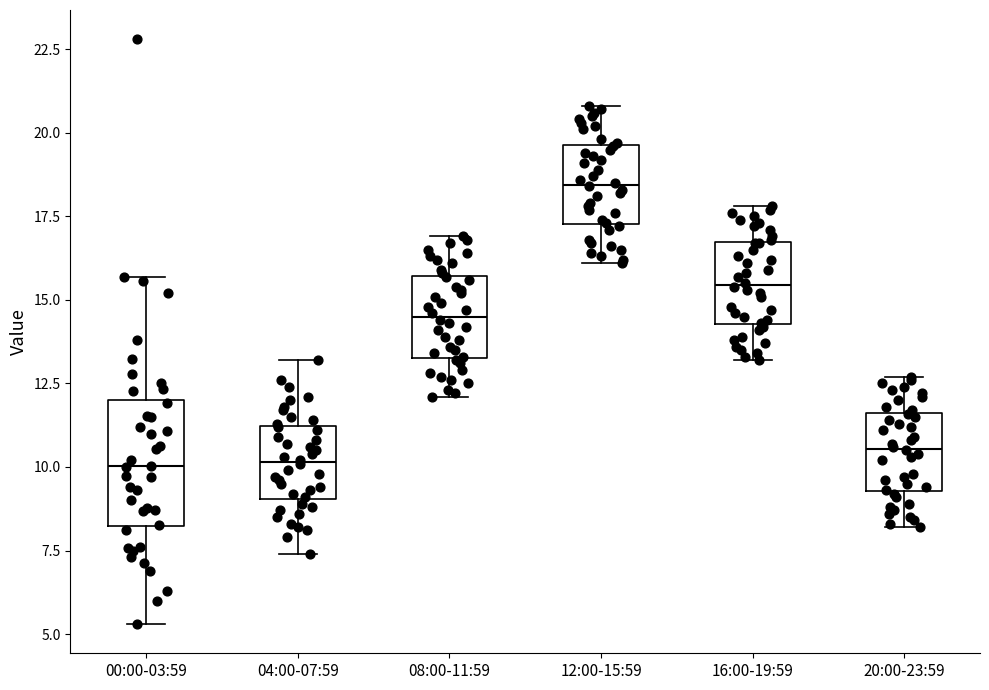

Reading left to right, transcribe this box plot: for each box, give where its median line is, the range the box spans, and where its two whiskers end, as read against the y-axis. The values are not printed on the chart, so give them approximately, as read against the axis.

00:00-03:59: median 10.0, box 8.0 to 12.0, whiskers 5.5 to 15.5
04:00-07:59: median 10.0, box 9.0 to 11.0, whiskers 7.5 to 13.0
08:00-11:59: median 14.5, box 13.5 to 15.5, whiskers 12.0 to 17.0
12:00-15:59: median 18.5, box 17.5 to 19.5, whiskers 16.0 to 21.0
16:00-19:59: median 15.5, box 14.5 to 16.5, whiskers 13.0 to 18.0
20:00-23:59: median 10.5, box 9.5 to 11.5, whiskers 8.0 to 12.5